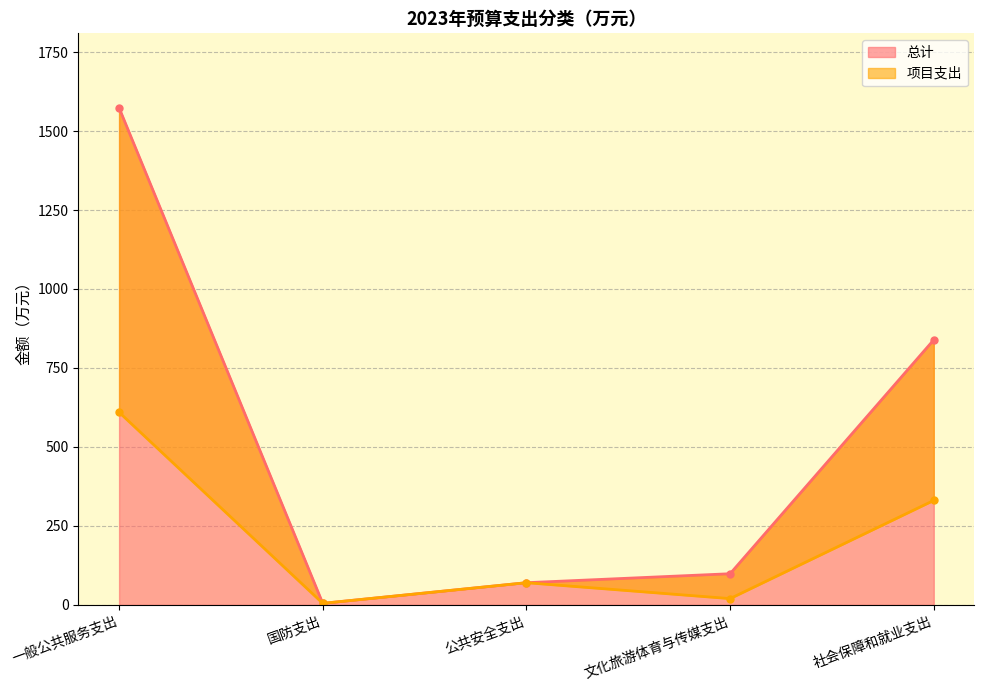

True or false: 项目支出 and 总计 cross at least once.

False